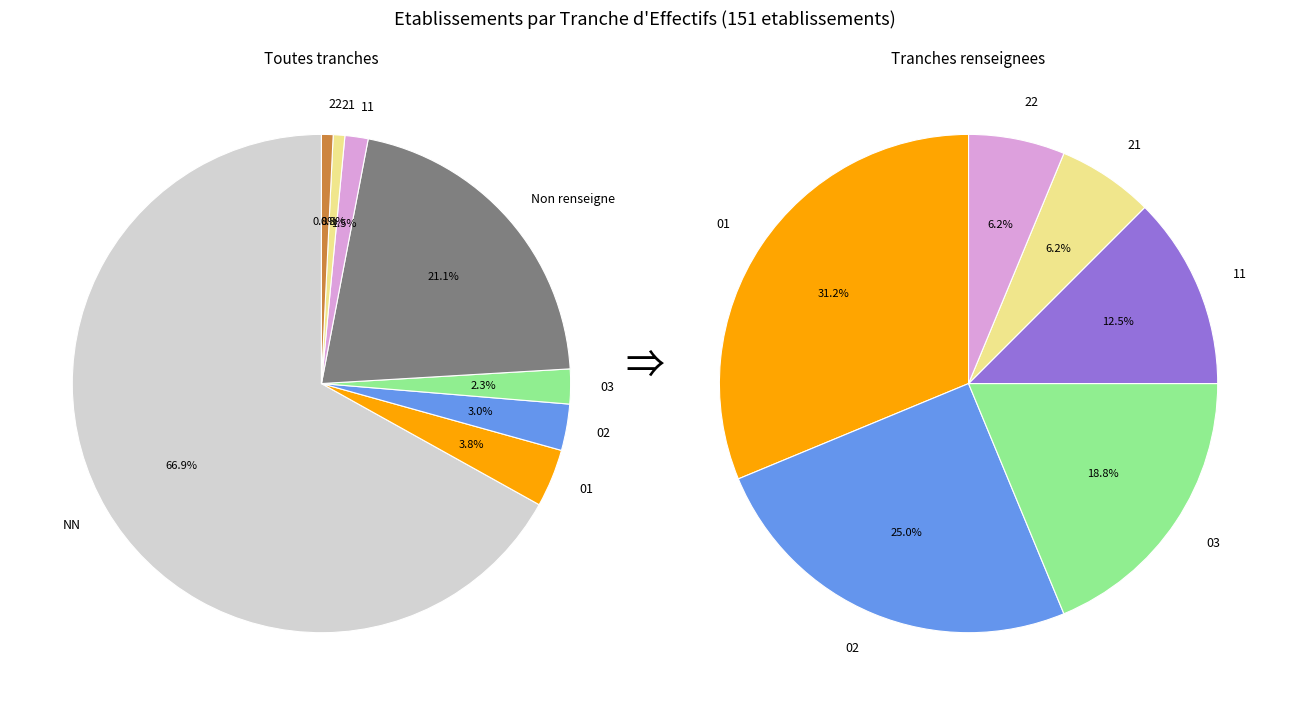

What is the largest slice in the pie chart?

NN